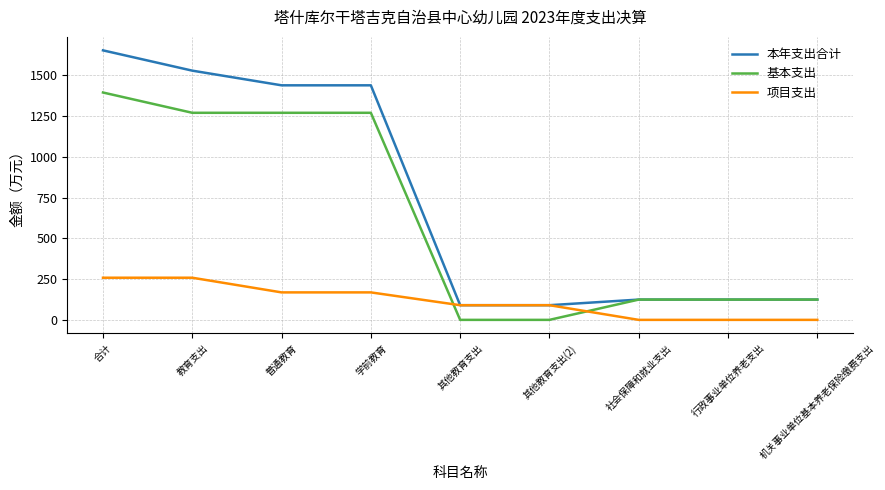

True or false: 基本支出 and 项目支出 intersect in this chart.

True